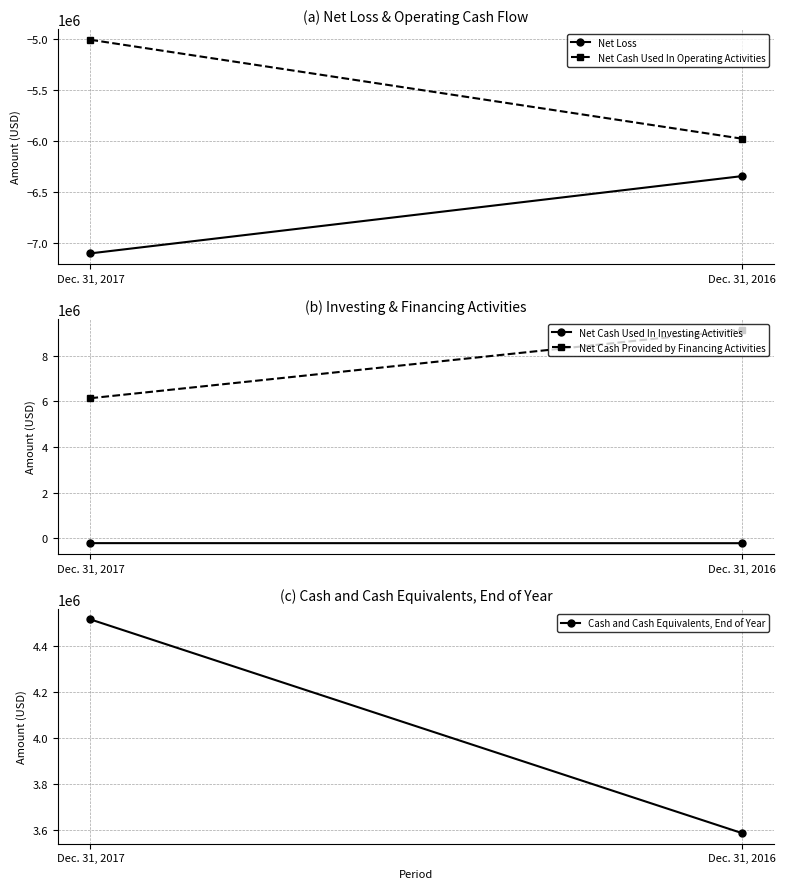

What are all the series names shown in the legend?

Net Loss, Net Cash Used In Operating Activities, Net Cash Used In Investing Activities, Net Cash Provided by Financing Activities, Cash and Cash Equivalents, End of Year